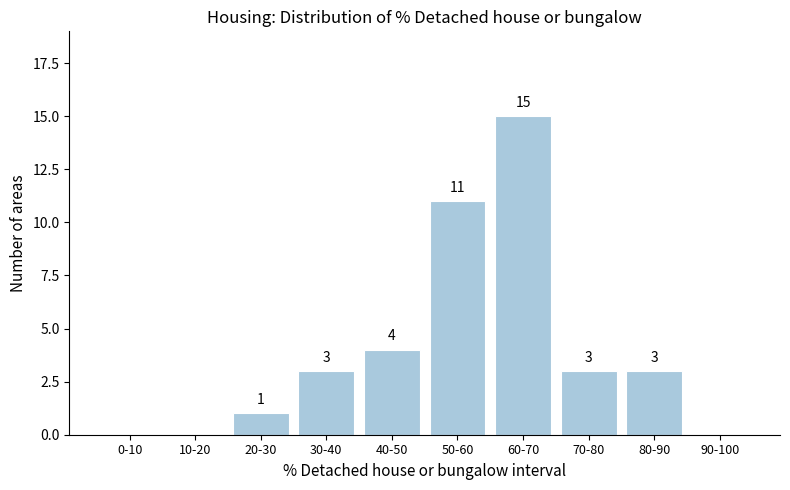

Reading right to left, extract all data points from this chart.

90-100=0	80-90=3	70-80=3	60-70=15	50-60=11	40-50=4	30-40=3	20-30=1	10-20=0	0-10=0